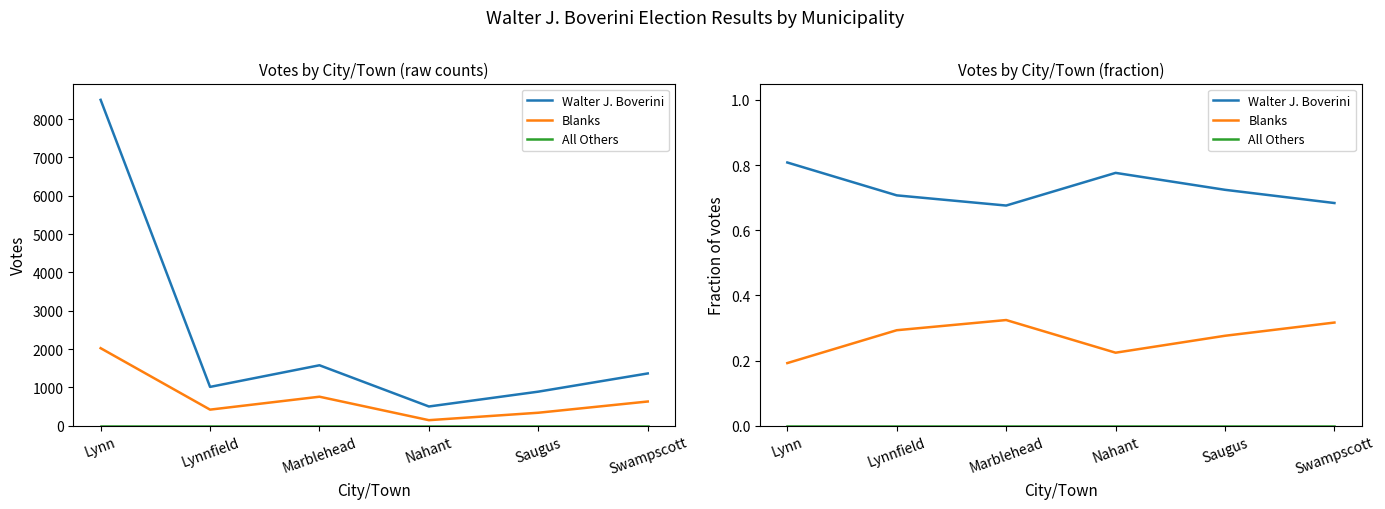

Where is Blanks nearest to the value 0?

Lynn